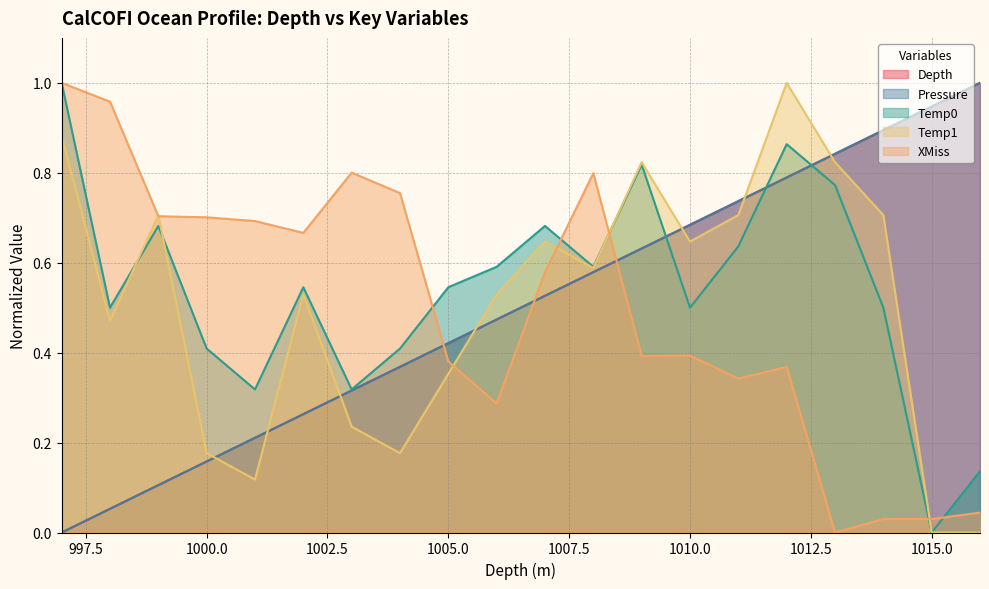

How many lines are shown in the chart?

5